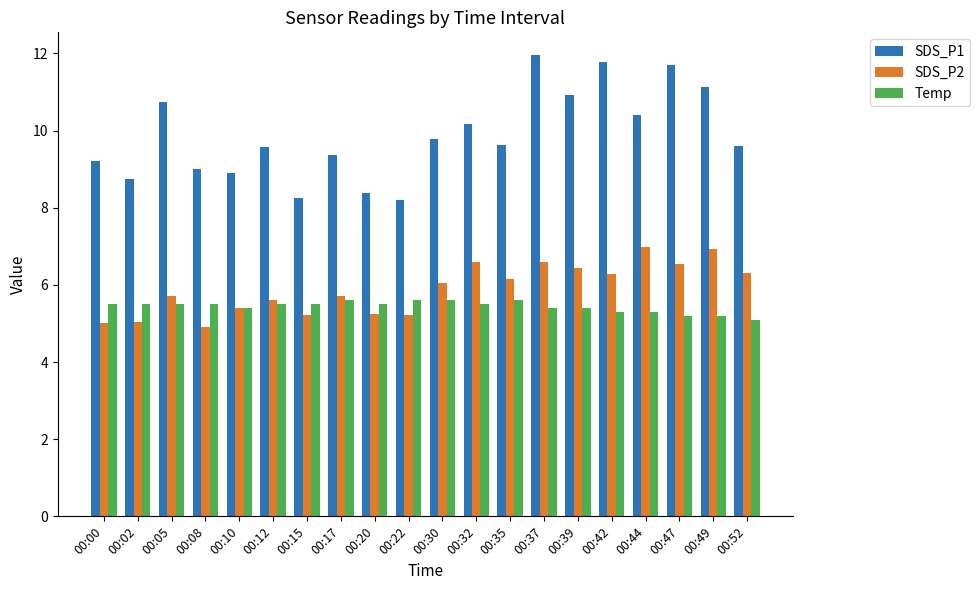

At how many categories does at least one series exceed 8?

20